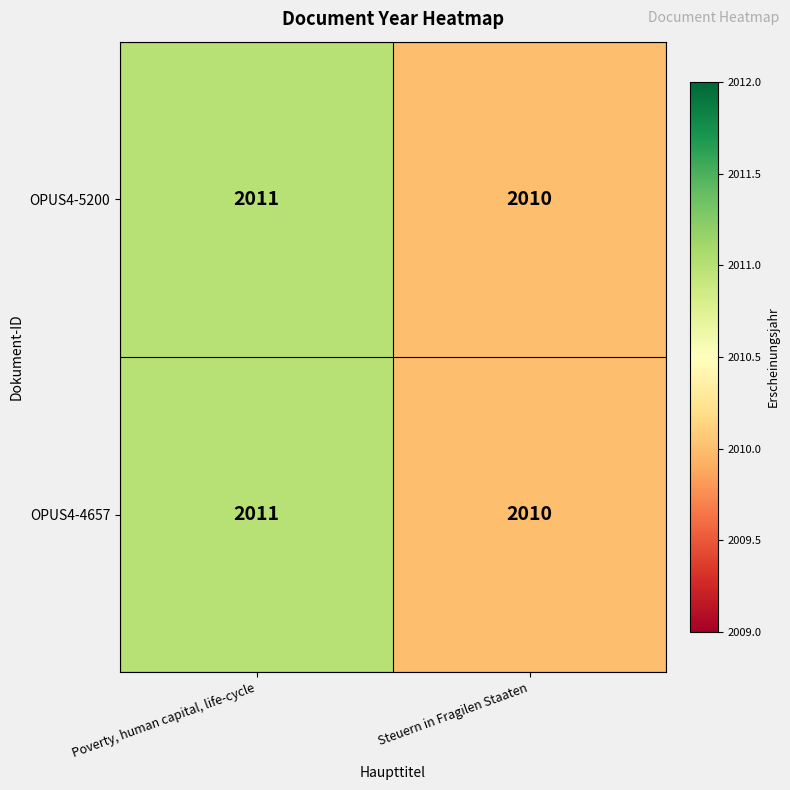

At which category is the sum across all series the highest?

Poverty, human capital, life-cycle